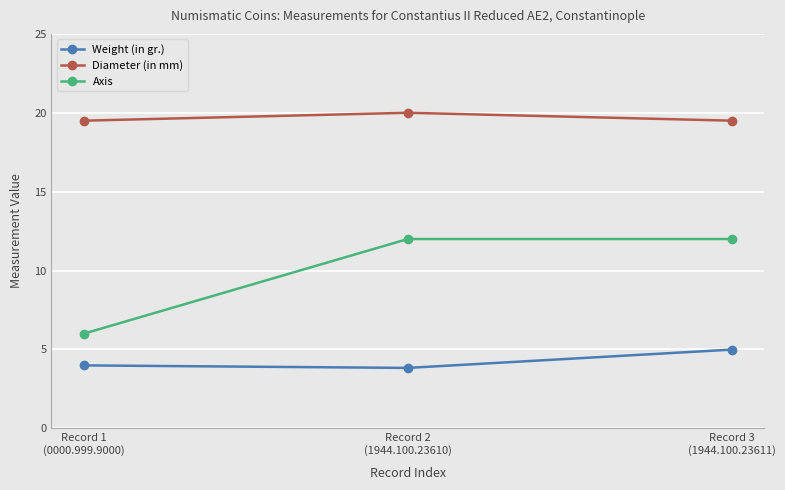

Which series has the largest total across all categories?

Diameter (in mm)